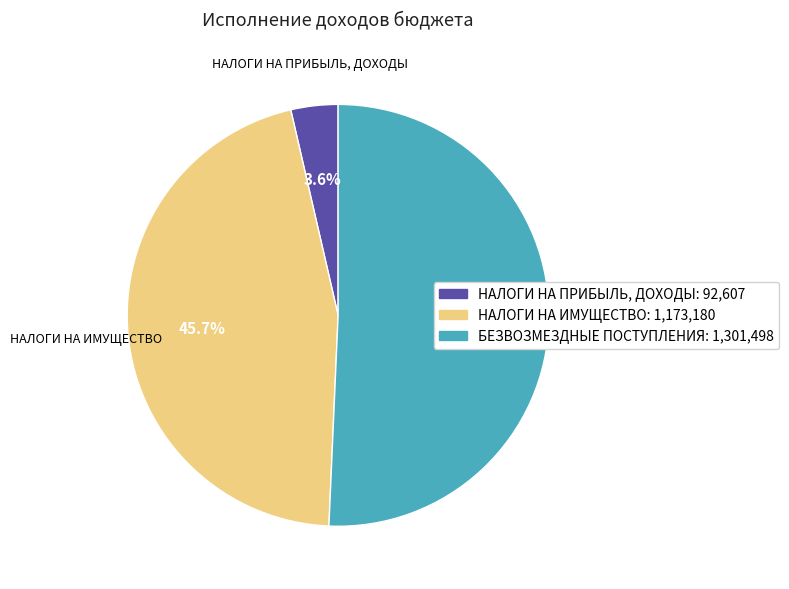

Which has a higher value, НАЛОГИ НА ПРИБЫЛЬ, ДОХОДЫ or НАЛОГИ НА ИМУЩЕСТВО?

НАЛОГИ НА ИМУЩЕСТВО